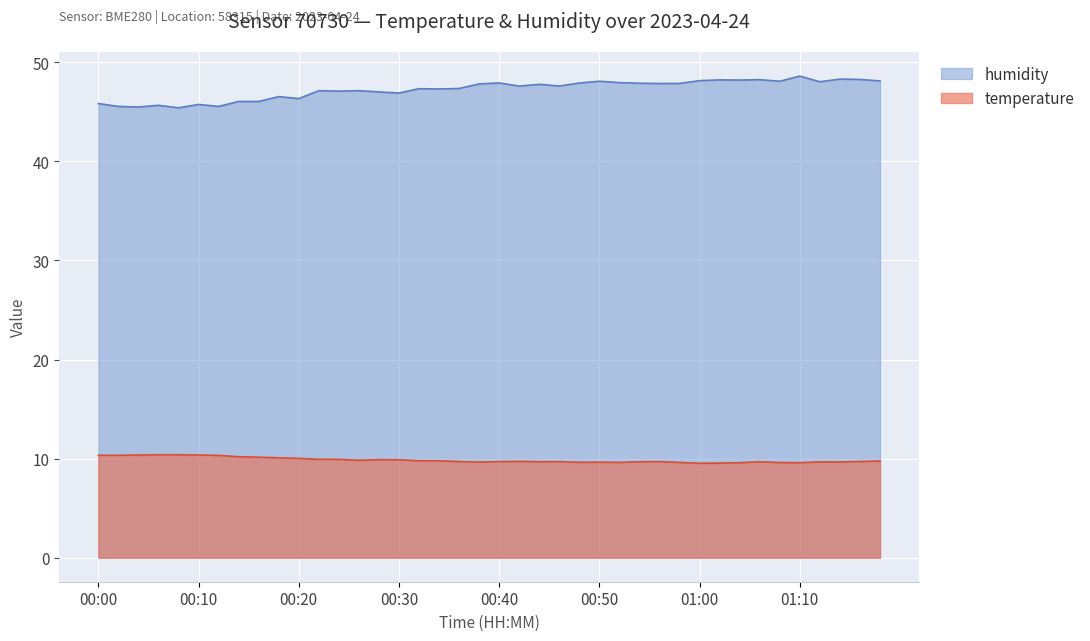

The humidity series shows 71.6 at 00:00. True or false?

False